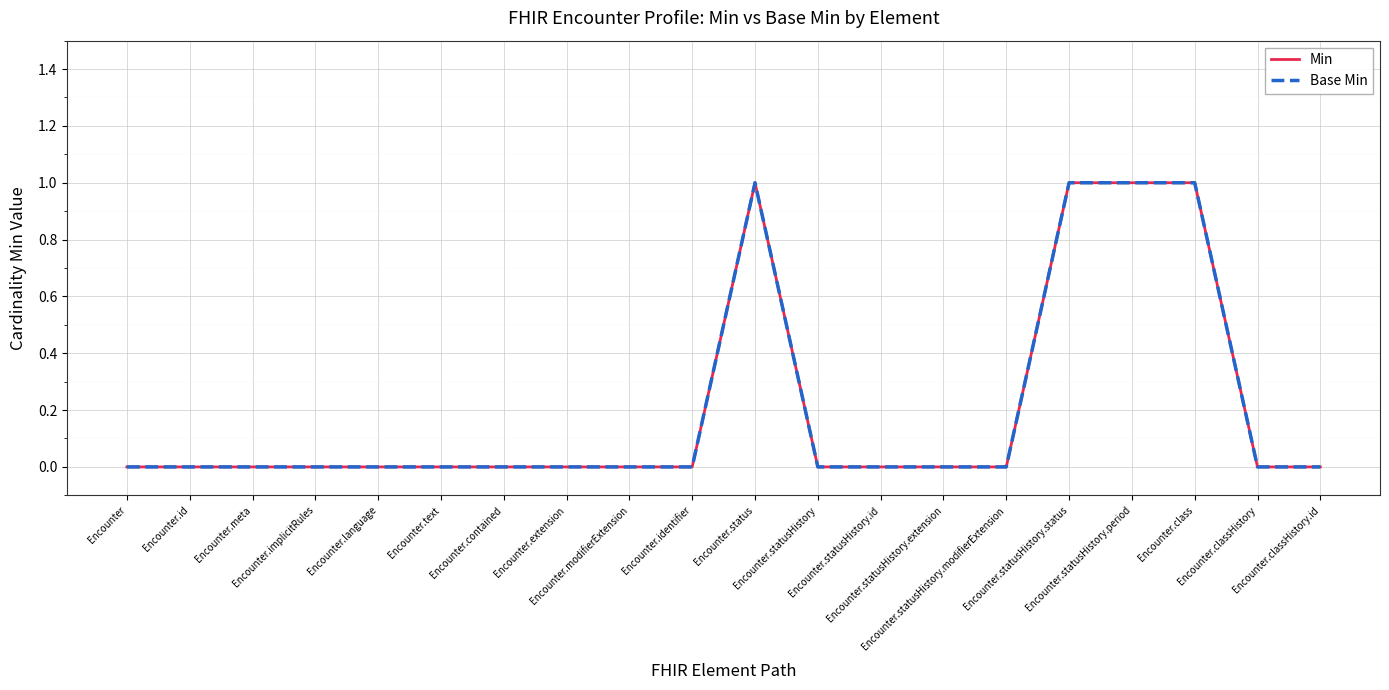

Is the value of Base Min at Encounter.identifier greater than the value of Min at Encounter.identifier?

No